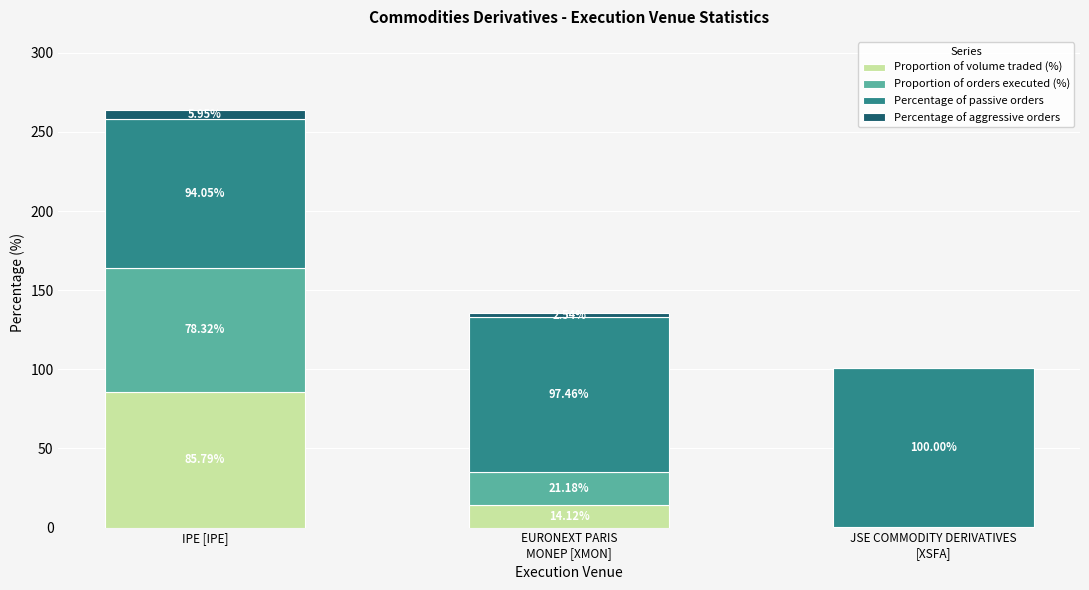

At which category is the sum across all series the highest?

IPE [IPE]